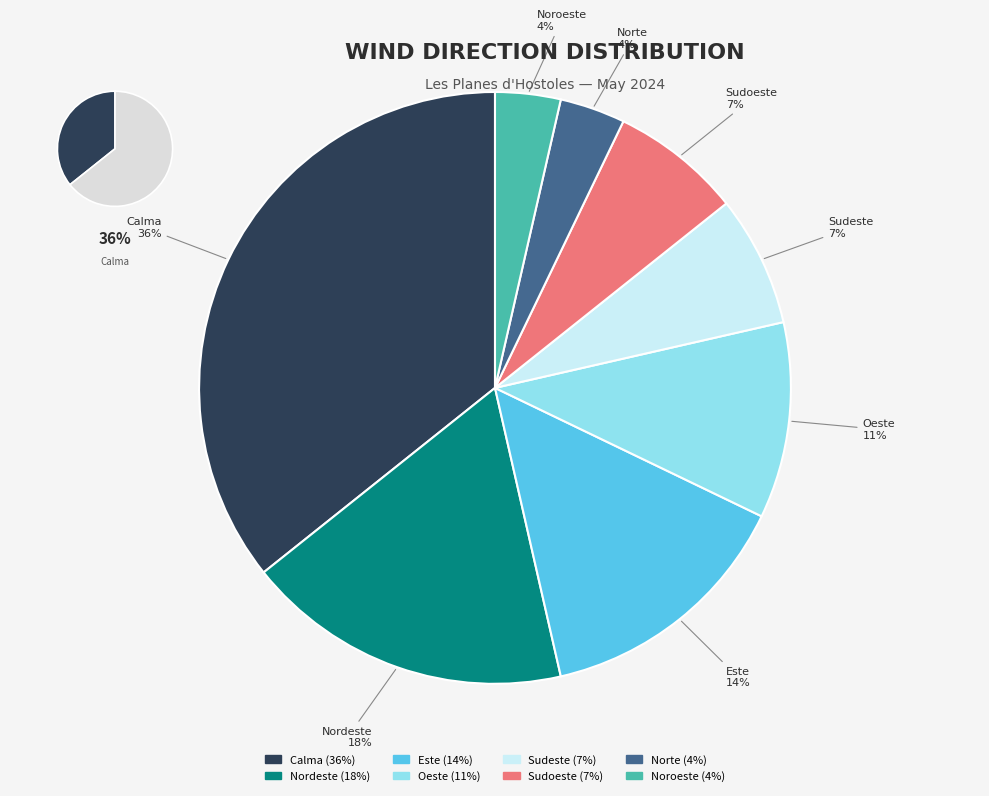

Count the number of slices in the pie.

8